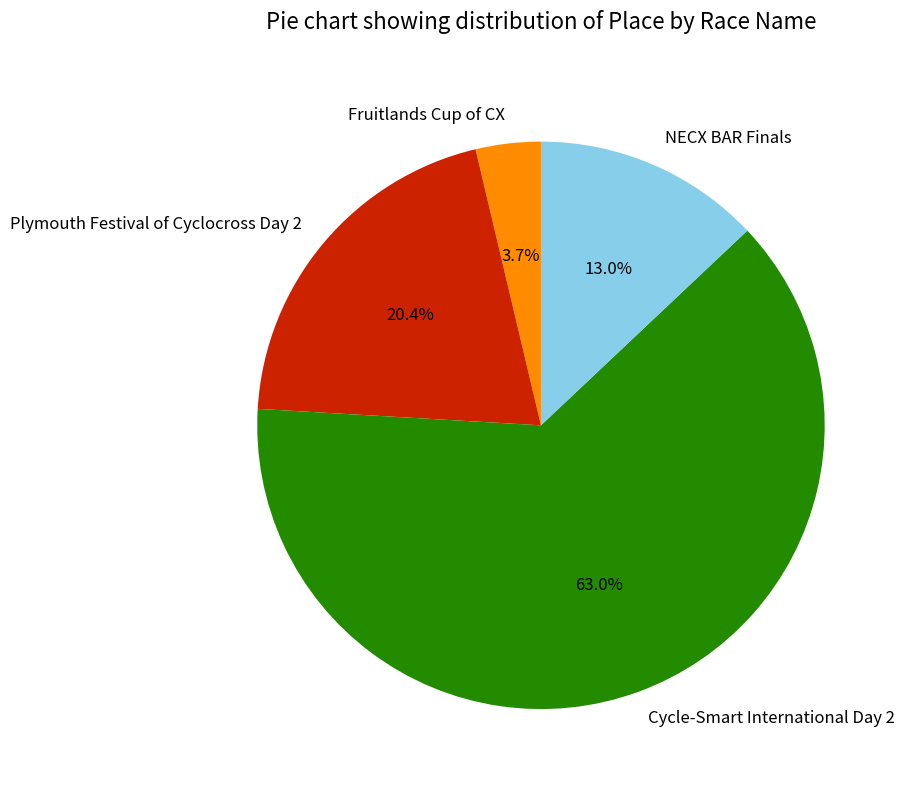

What percentage is the NECX BAR Finals slice, to the nearest percent?

13%